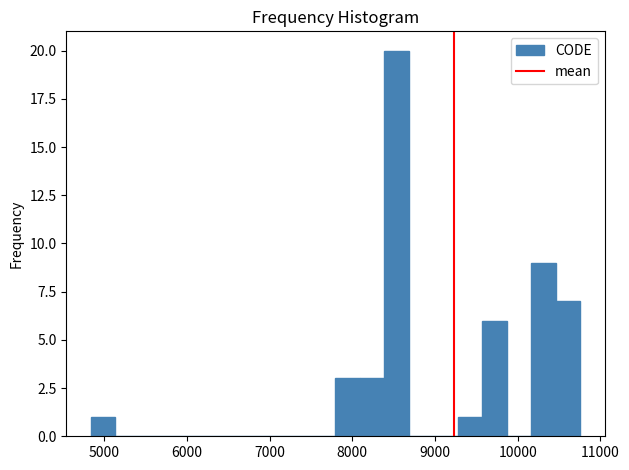

Read against the x-axis, roughly where is the centre of the tallest bar?

8500